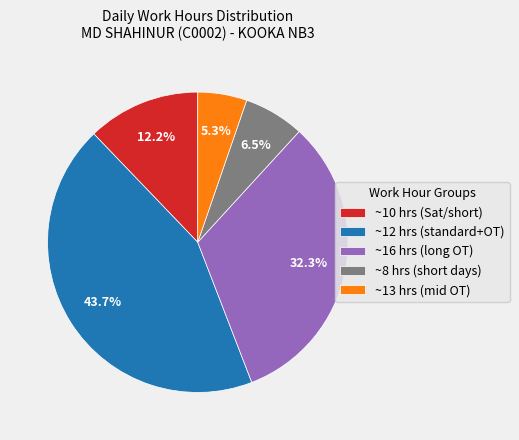

How many segments does this pie chart have?

5